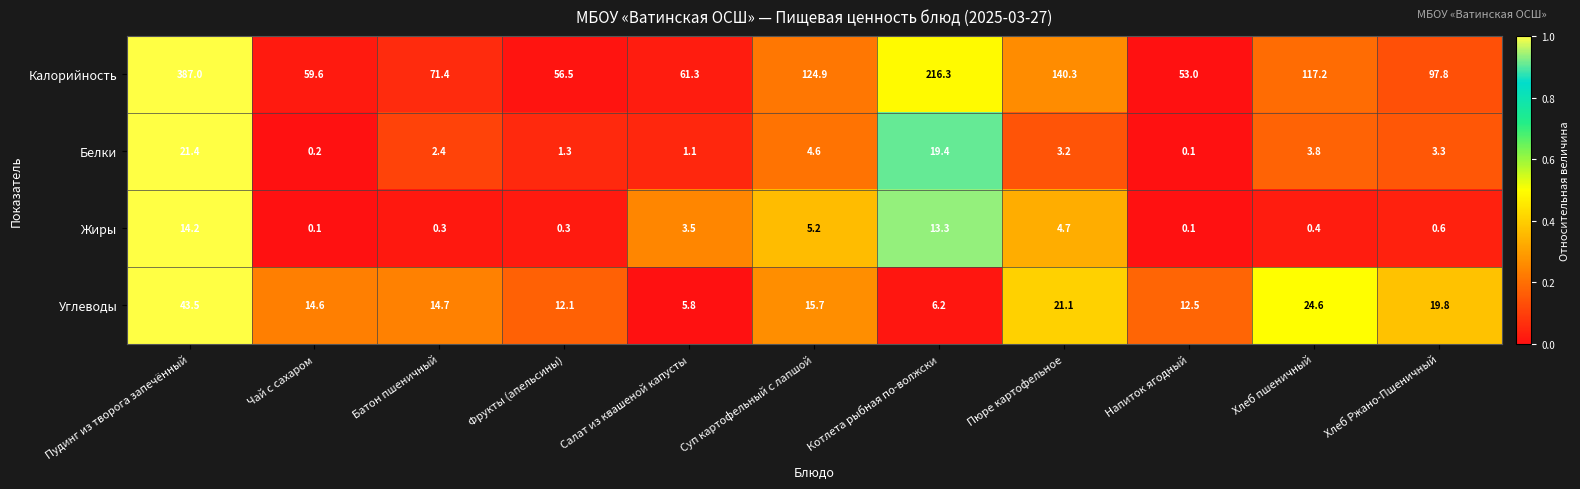

Is the value of Углеводы at Суп картофельный с лапшой greater than the value of Жиры at Фрукты (апельсины)?

Yes